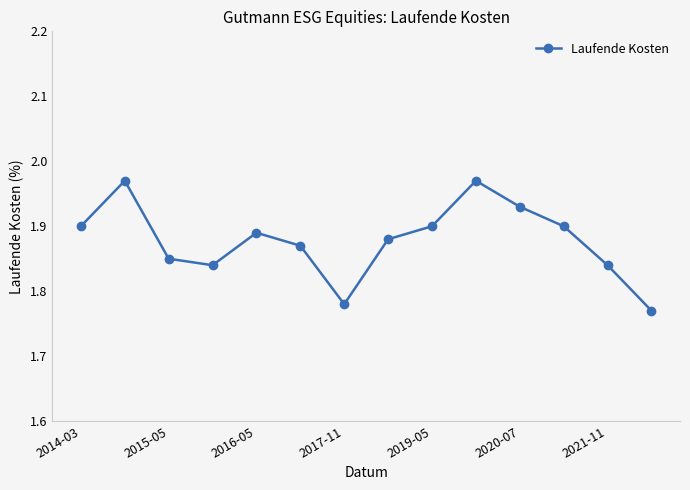

What is the sum of all values?

26.3